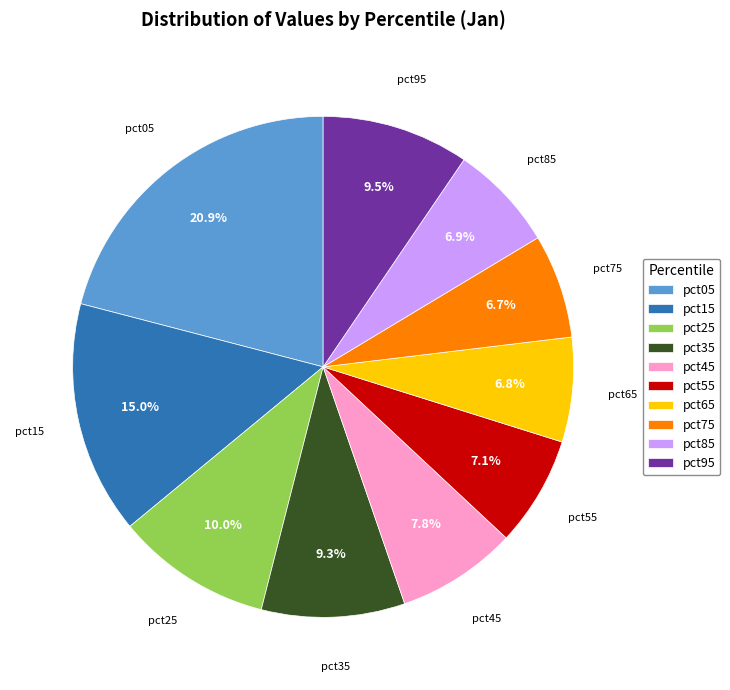

Does pct55 represent more than half of the total?

No